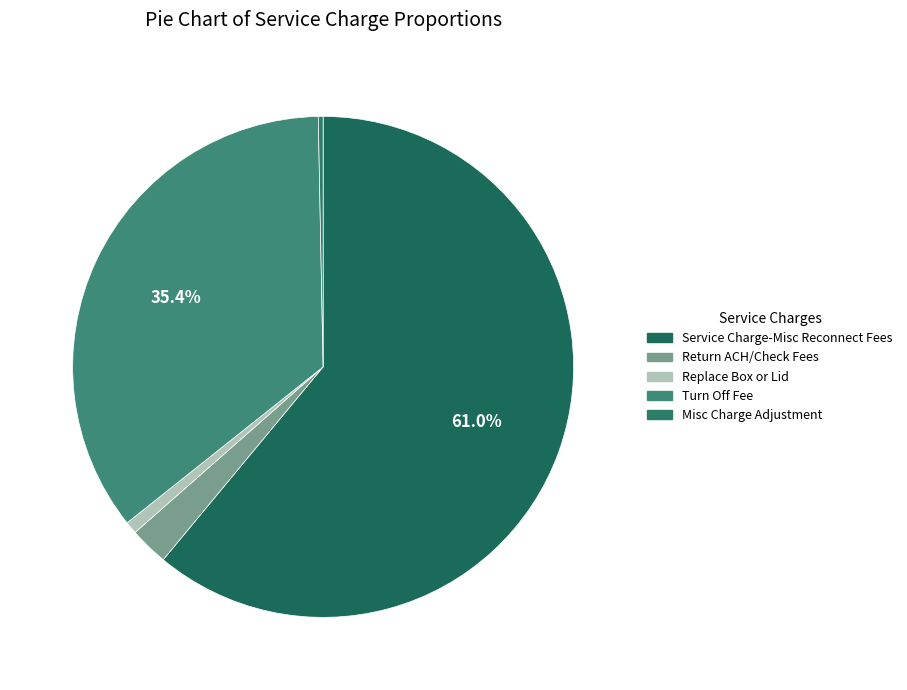

Which slice is the largest?

Service Charge-Misc Reconnect Fees